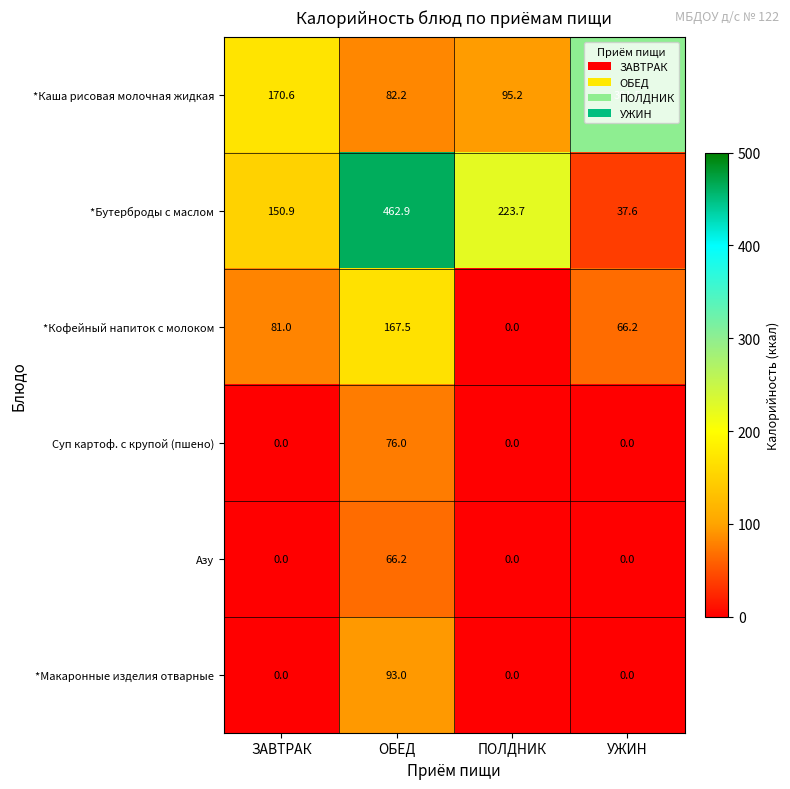

At which label does *Бутерброды с маслом reach its minimum?

УЖИН